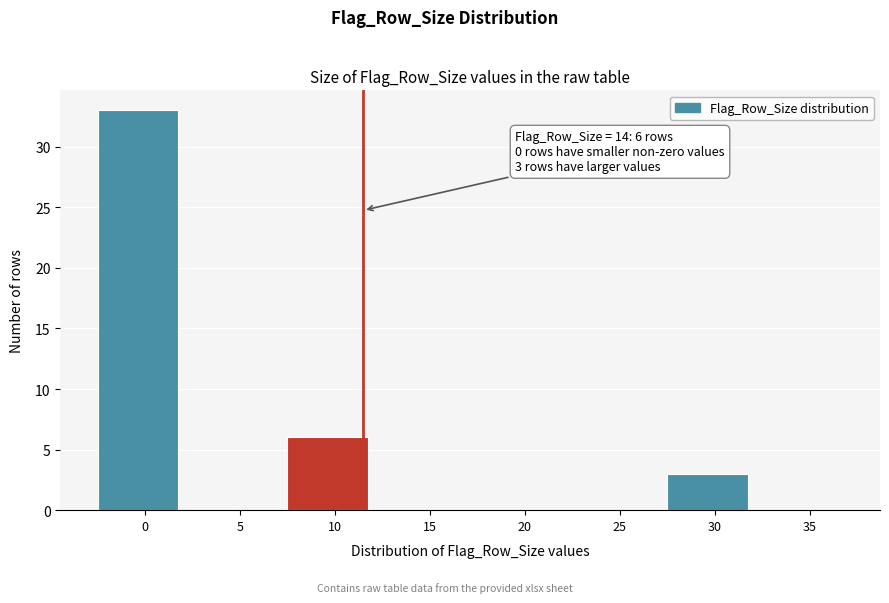

Reading left to right, list all the values displayed in this chart.

0=33	5=0	10=6	15=0	20=0	25=0	30=3	35=0